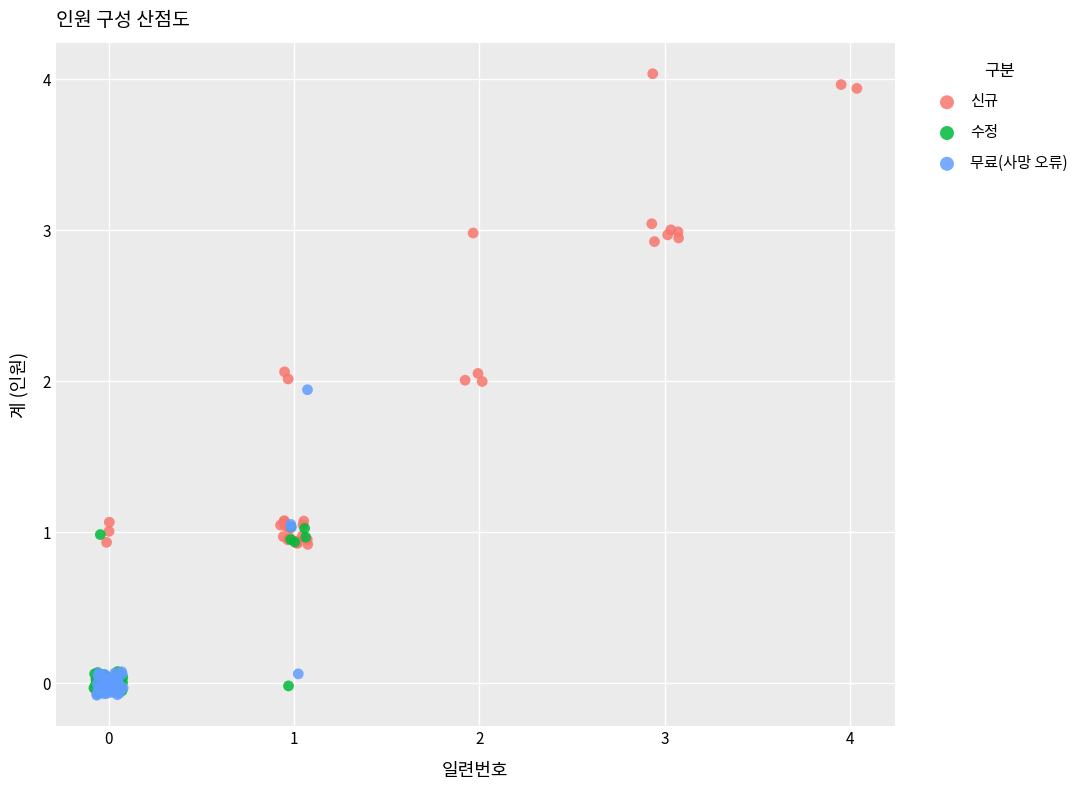

Which series has the widest spread of Y values?

신규